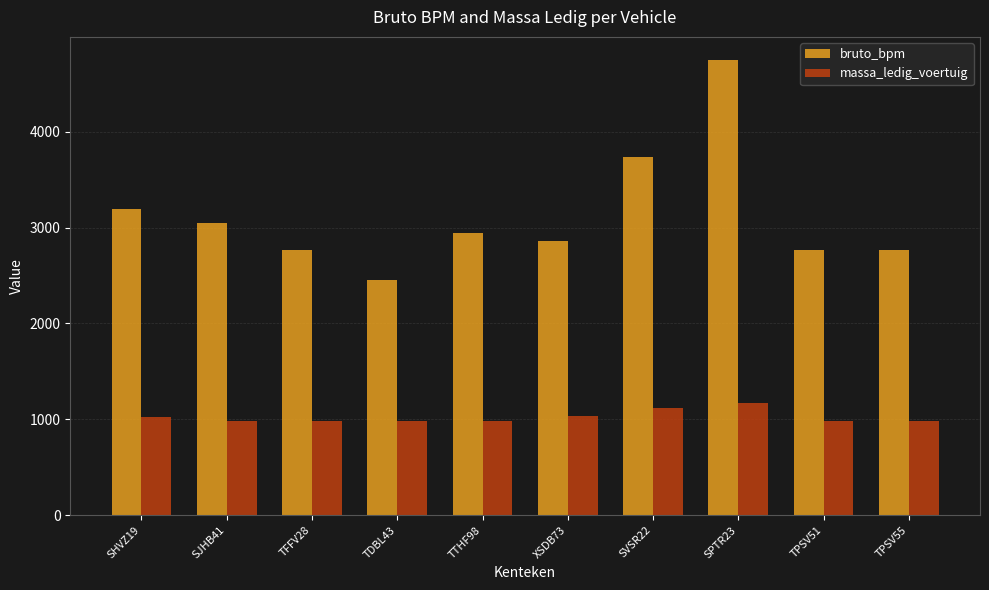

The massa_ledig_voertuig series shows 556 at TDBL43. True or false?

False